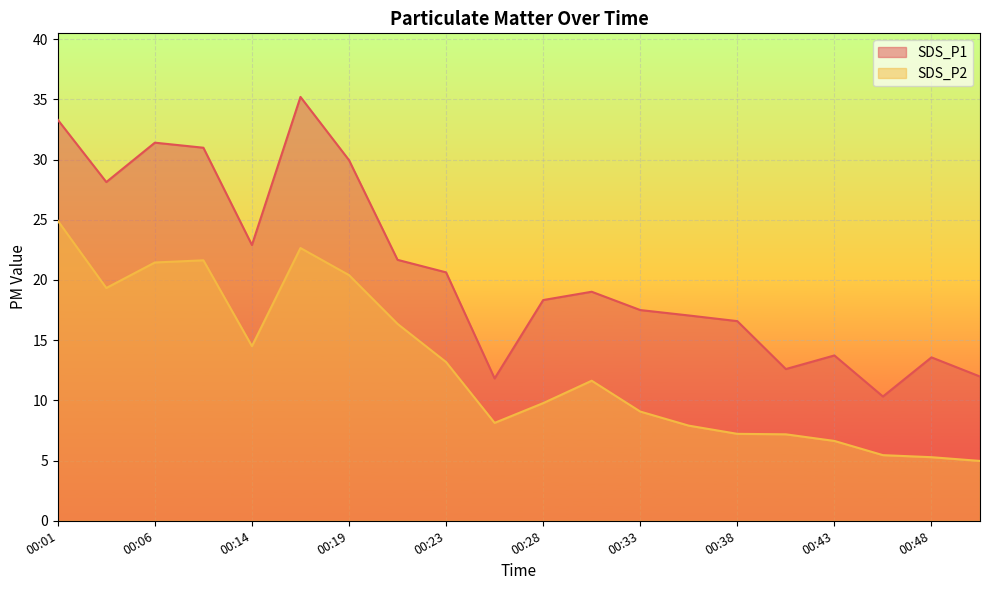

True or false: SDS_P2 and SDS_P1 cross at least once.

False